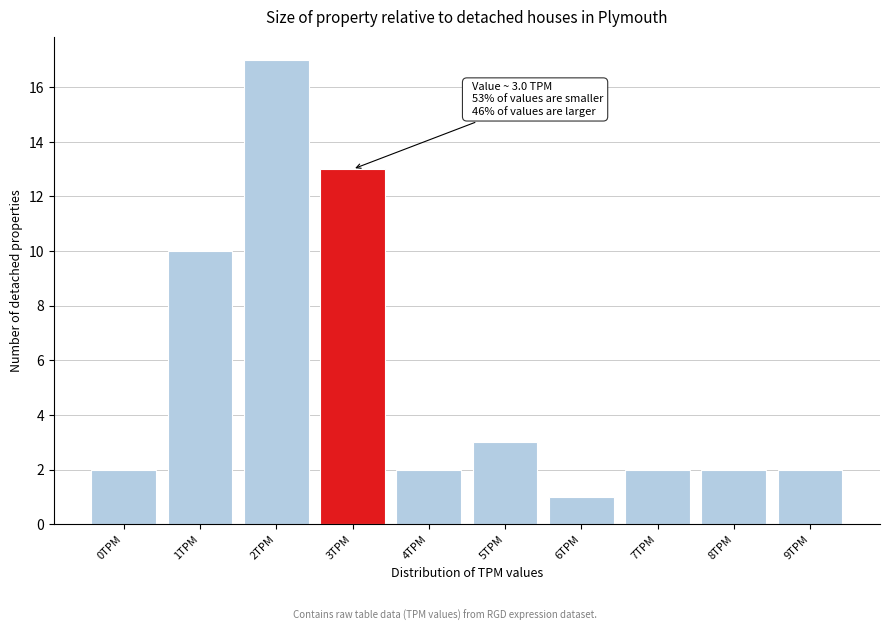

Reading left to right, list all the values displayed in this chart.

2	10	17	13	2	3	1	2	2	2